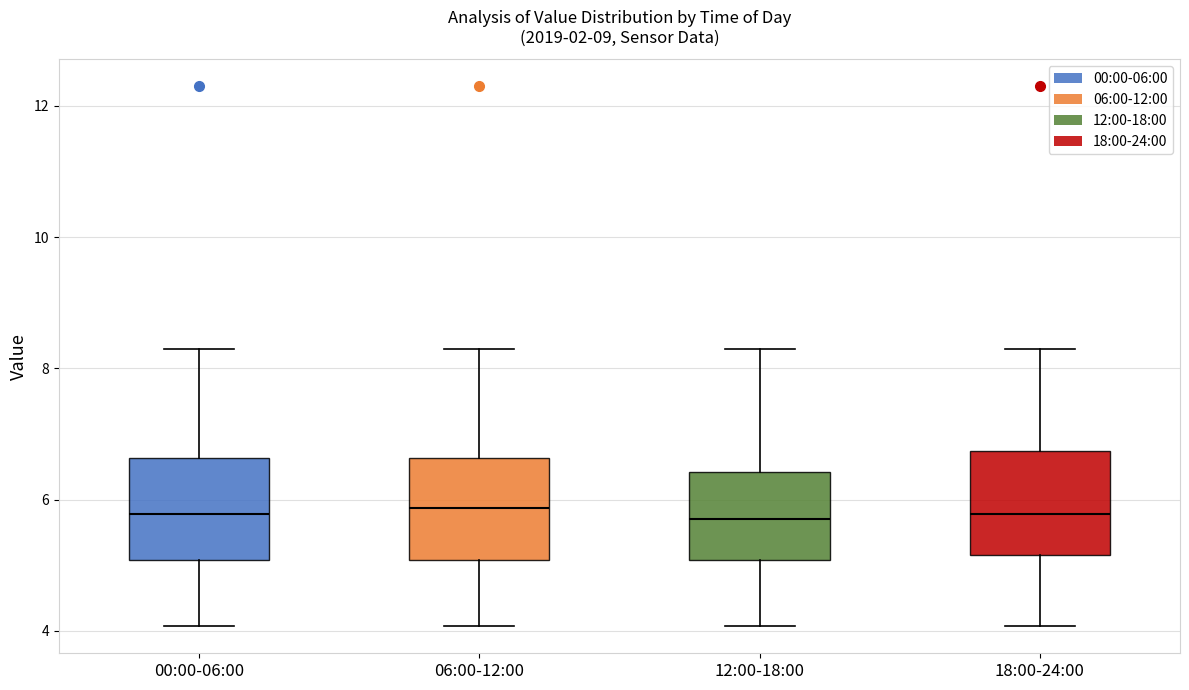

Reading left to right, read every box against the y-axis: the position of its median line, the range the box covers, and the ends of its whiskers. The values are not printed on the chart, so give them approximately, as read against the axis.

00:00-06:00: median 5.8, box 5.0 to 6.6, whiskers 4.0 to 8.4
06:00-12:00: median 5.8, box 5.0 to 6.6, whiskers 4.0 to 8.4
12:00-18:00: median 5.8, box 5.0 to 6.4, whiskers 4.0 to 8.4
18:00-24:00: median 5.8, box 5.2 to 6.8, whiskers 4.0 to 8.4